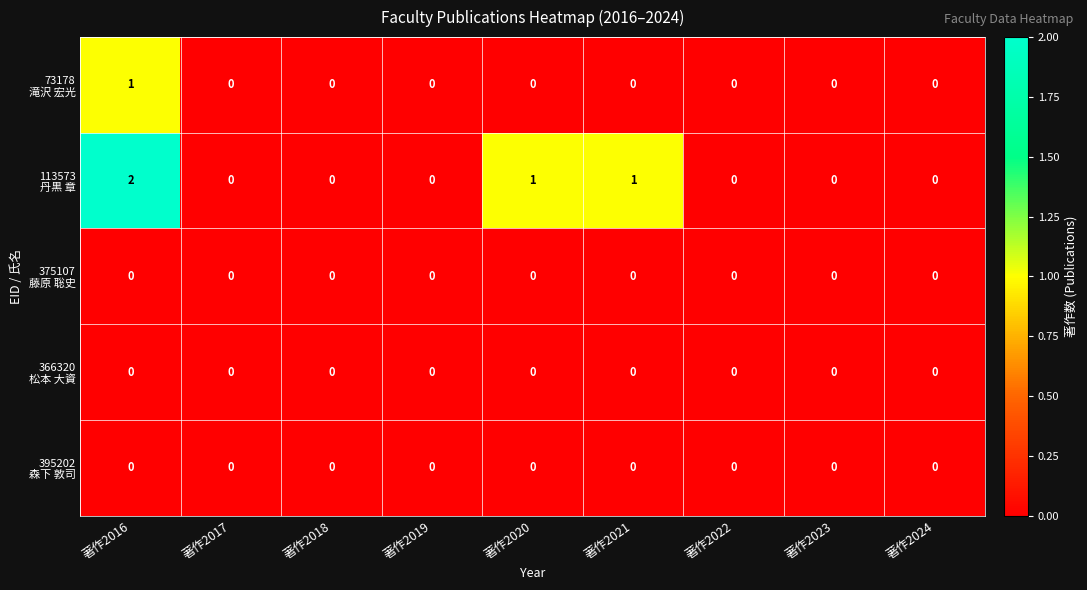

At which category is the sum across all series the highest?

著作2016